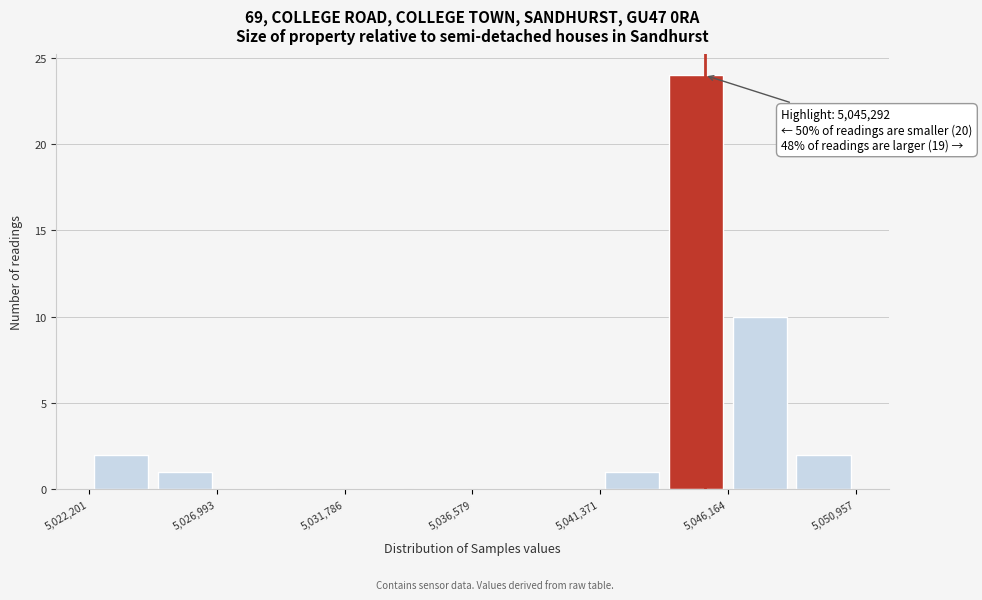

Which range on the x-axis has the tallest bar?

5044000 to 5046000